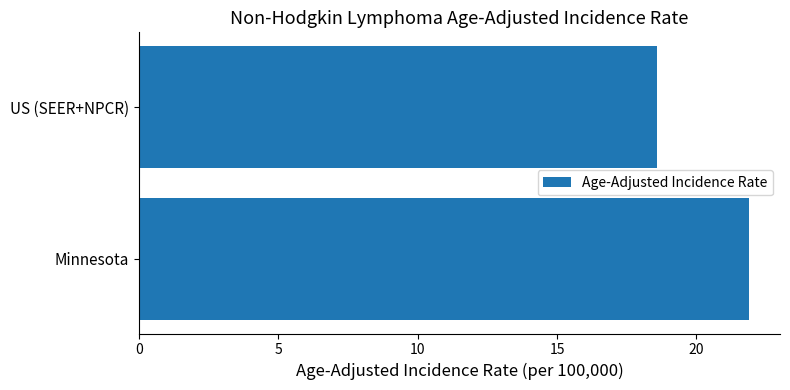

What is the ratio of the value at US (SEER+NPCR) to the value at Minnesota?

0.8